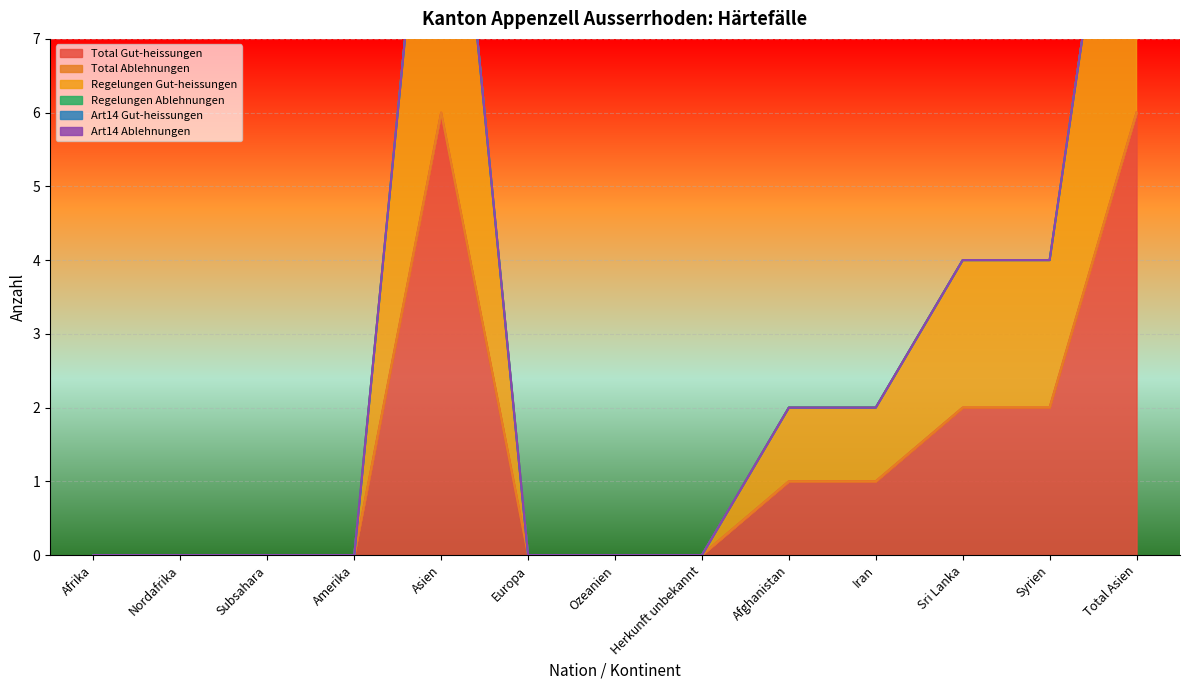

Reading right to left, extract all data points from this chart.

Total Gut-heissungen: Total Asien=6	Syrien=2	Sri Lanka=2	Iran=1	Afghanistan=1	Herkunft unbekannt=0	Ozeanien=0	Europa=0	Asien=6	Amerika=0	Subsahara=0	Nordafrika=0	Afrika=0
Total Ablehnungen: Total Asien=0	Syrien=0	Sri Lanka=0	Iran=0	Afghanistan=0	Herkunft unbekannt=0	Ozeanien=0	Europa=0	Asien=0	Amerika=0	Subsahara=0	Nordafrika=0	Afrika=0
Regelungen Gut-heissungen: Total Asien=6	Syrien=2	Sri Lanka=2	Iran=1	Afghanistan=1	Herkunft unbekannt=0	Ozeanien=0	Europa=0	Asien=6	Amerika=0	Subsahara=0	Nordafrika=0	Afrika=0
Regelungen Ablehnungen: Total Asien=0	Syrien=0	Sri Lanka=0	Iran=0	Afghanistan=0	Herkunft unbekannt=0	Ozeanien=0	Europa=0	Asien=0	Amerika=0	Subsahara=0	Nordafrika=0	Afrika=0
Art14 Gut-heissungen: Total Asien=0	Syrien=0	Sri Lanka=0	Iran=0	Afghanistan=0	Herkunft unbekannt=0	Ozeanien=0	Europa=0	Asien=0	Amerika=0	Subsahara=0	Nordafrika=0	Afrika=0
Art14 Ablehnungen: Total Asien=0	Syrien=0	Sri Lanka=0	Iran=0	Afghanistan=0	Herkunft unbekannt=0	Ozeanien=0	Europa=0	Asien=0	Amerika=0	Subsahara=0	Nordafrika=0	Afrika=0